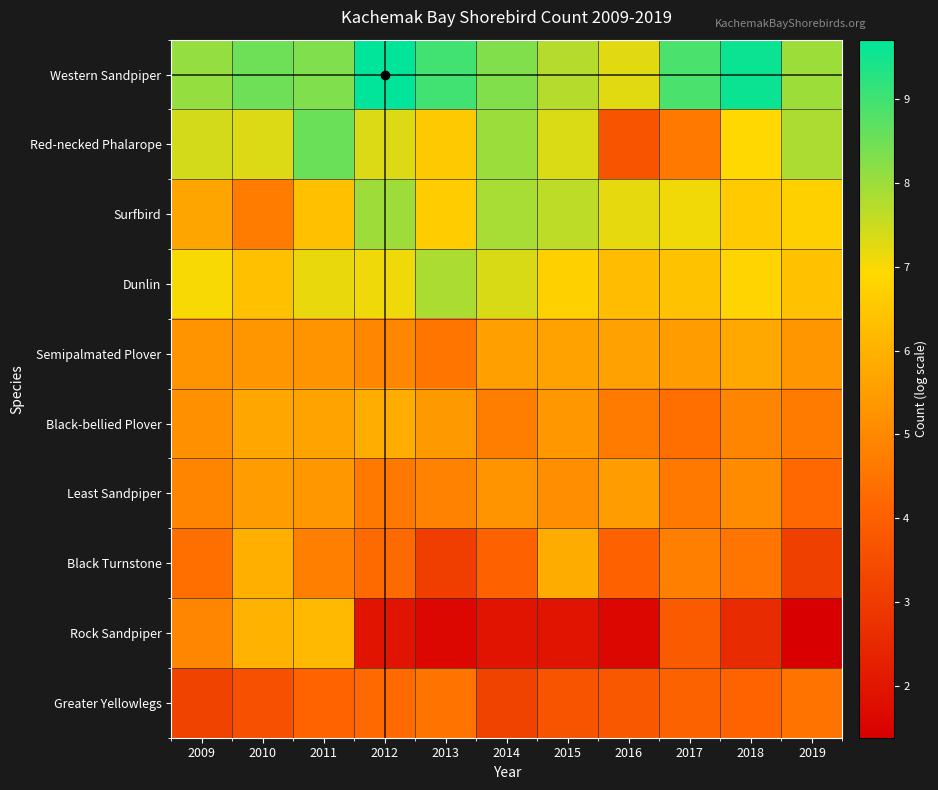

Reading right to left, what are all the values shown in this chart?

Western Sandpiper: 2019=8.0	2018=9.6	2017=8.9	2016=7.2	2015=7.7	2014=8.3	2013=9.0	2012=9.7	2011=8.3	2010=8.5	2009=8.1
Red-necked Phalarope: 2019=7.8	2018=6.9	2017=4.6	2016=3.7	2015=7.3	2014=8.0	2013=6.6	2012=7.3	2011=8.5	2010=7.3	2009=7.4
Surfbird: 2019=6.7	2018=6.6	2017=7.1	2016=7.2	2015=7.7	2014=7.9	2013=6.6	2012=8.0	2011=6.4	2010=4.7	2009=5.7
Dunlin: 2019=6.4	2018=6.8	2017=6.4	2016=6.2	2015=6.7	2014=7.3	2013=7.8	2012=7.1	2011=7.2	2010=6.3	2009=7.0
Semipalmated Plover: 2019=5.3	2018=5.8	2017=5.5	2016=5.6	2015=5.6	2014=5.5	2013=4.5	2012=5.0	2011=5.3	2010=5.3	2009=5.3
Black-bellied Plover: 2019=4.7	2018=4.9	2017=4.4	2016=4.7	2015=5.4	2014=4.7	2013=5.4	2012=5.9	2011=5.6	2010=5.8	2009=5.2
Least Sandpiper: 2019=4.2	2018=5.1	2017=4.6	2016=5.5	2015=5.1	2014=5.3	2013=4.9	2012=4.6	2011=5.4	2010=5.5	2009=4.9
Black Turnstone: 2019=3.1	2018=4.5	2017=4.8	2016=4.0	2015=5.9	2014=4.0	2013=3.1	2012=4.3	2011=4.8	2010=5.9	2009=4.4
Rock Sandpiper: 2019=1.4	2018=2.6	2017=3.9	2016=1.6	2015=1.9	2014=1.9	2013=1.6	2012=1.9	2011=6.2	2010=6.0	2009=5.0
Greater Yellowlegs: 2019=4.5	2018=4.1	2017=4.1	2016=3.8	2015=3.7	2014=3.2	2013=4.5	2012=4.2	2011=4.1	2010=3.6	2009=3.2